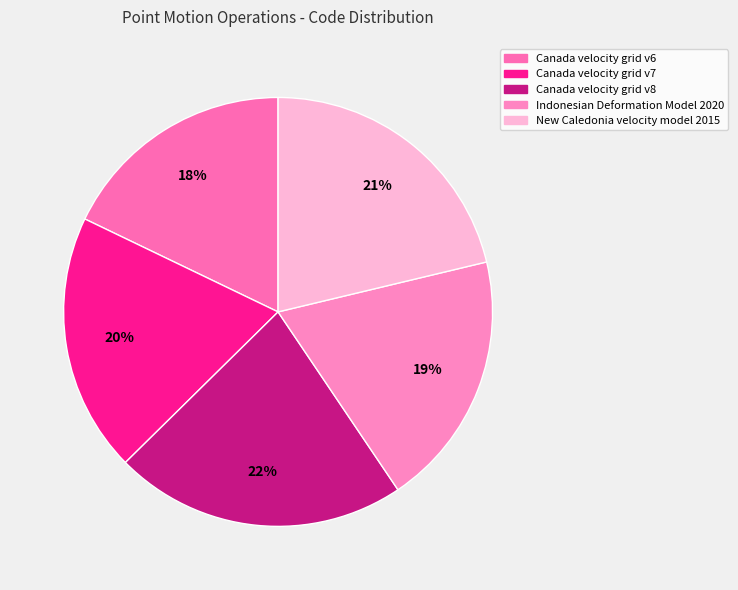

What percentage is the Indonesian Deformation Model 2020 slice, to the nearest percent?

19%